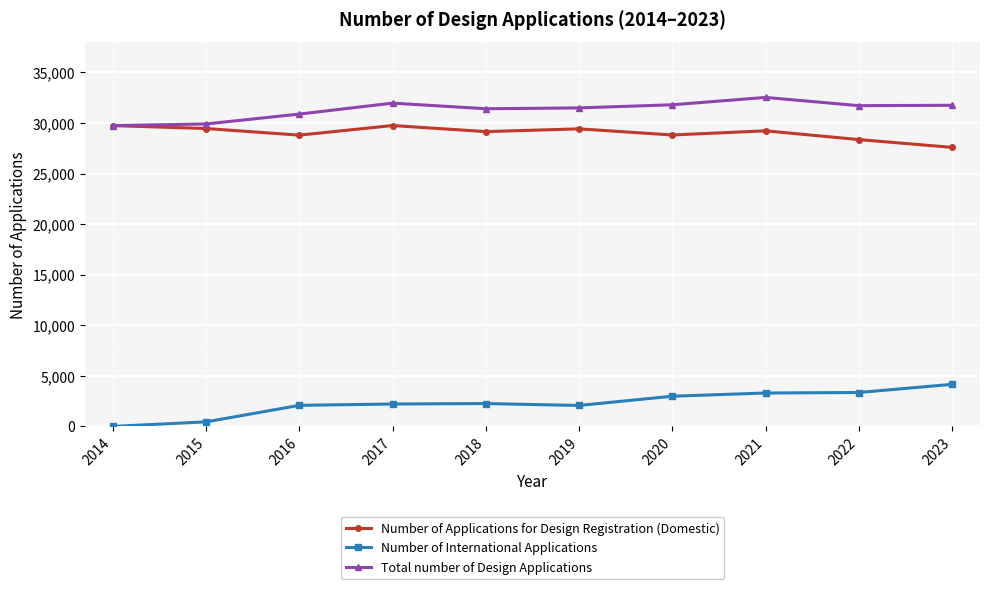

Rank the series by their maximum value, from highest to lowest.

Total number of Design Applications, Number of Applications for Design Registration (Domestic), Number of International Applications